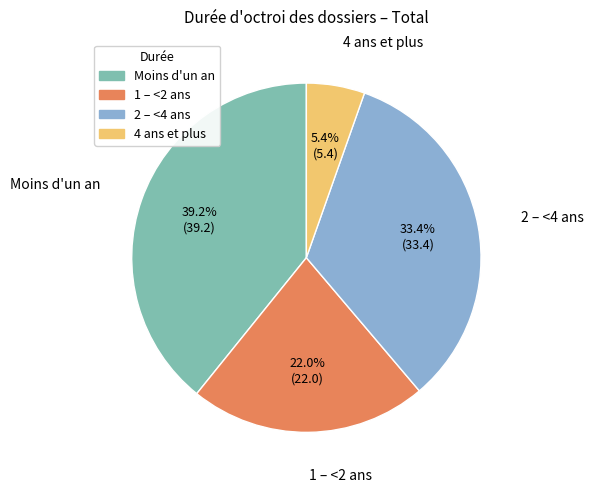

The Moins d'un an slice represents 48% of the pie. True or false?

False